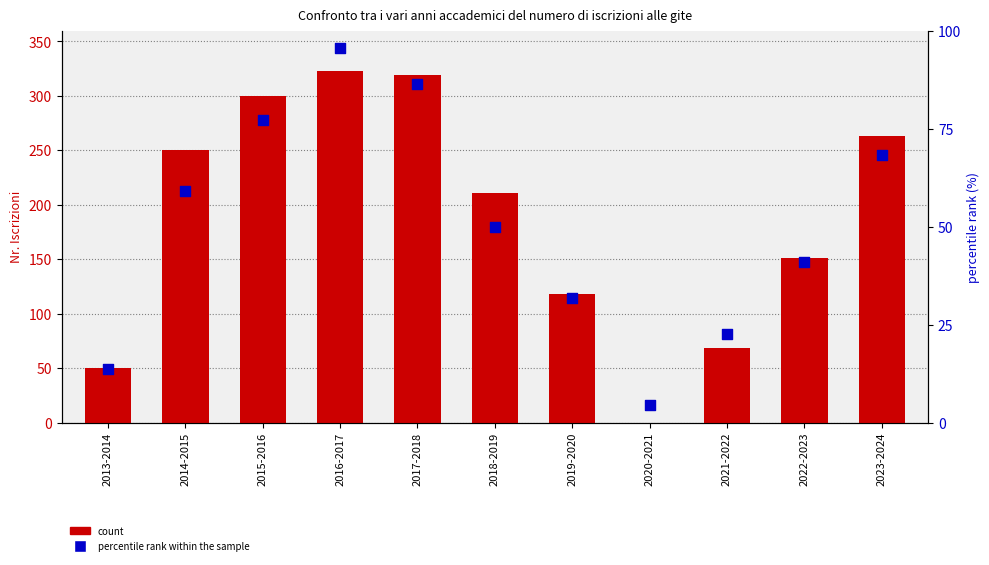

Which series reaches the minimum Y coordinate?

count